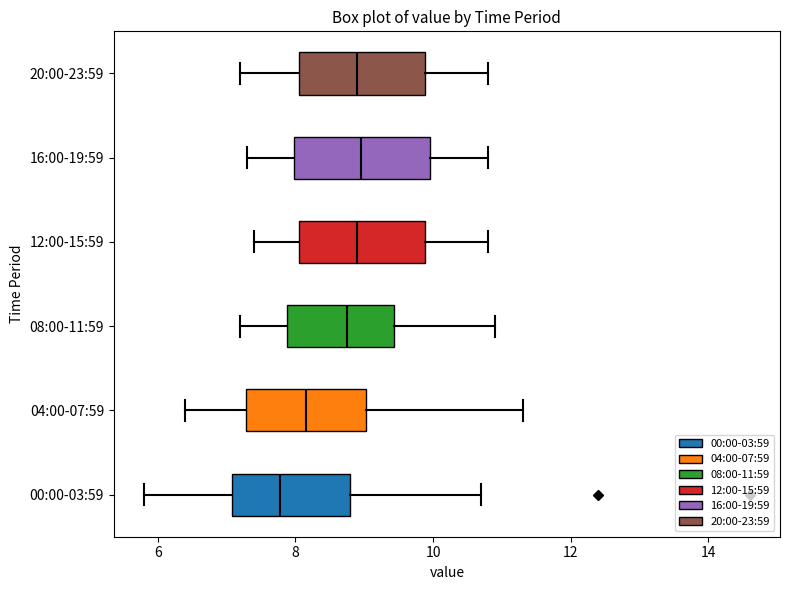

Which box's median line is the furthest to the left?

00:00-03:59